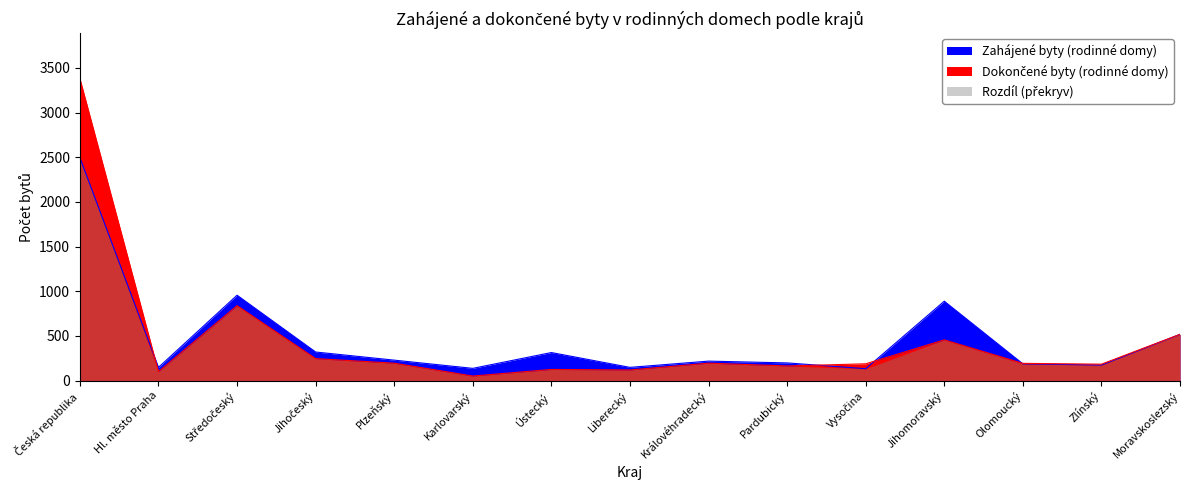

At which category does Zahájené byty (rodinné domy) reach its first local peak?

Středočeský